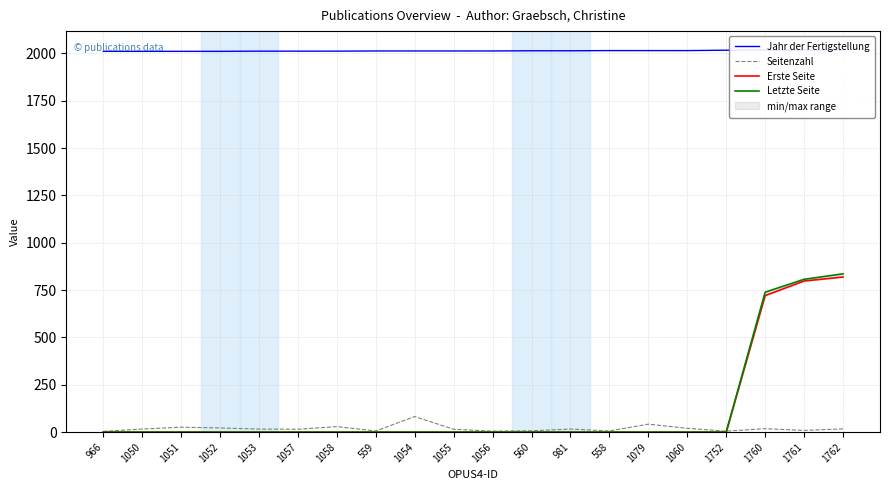

List the series in order of their peak value, highest first.

Jahr der Fertigstellung, Letzte Seite, Erste Seite, Seitenzahl